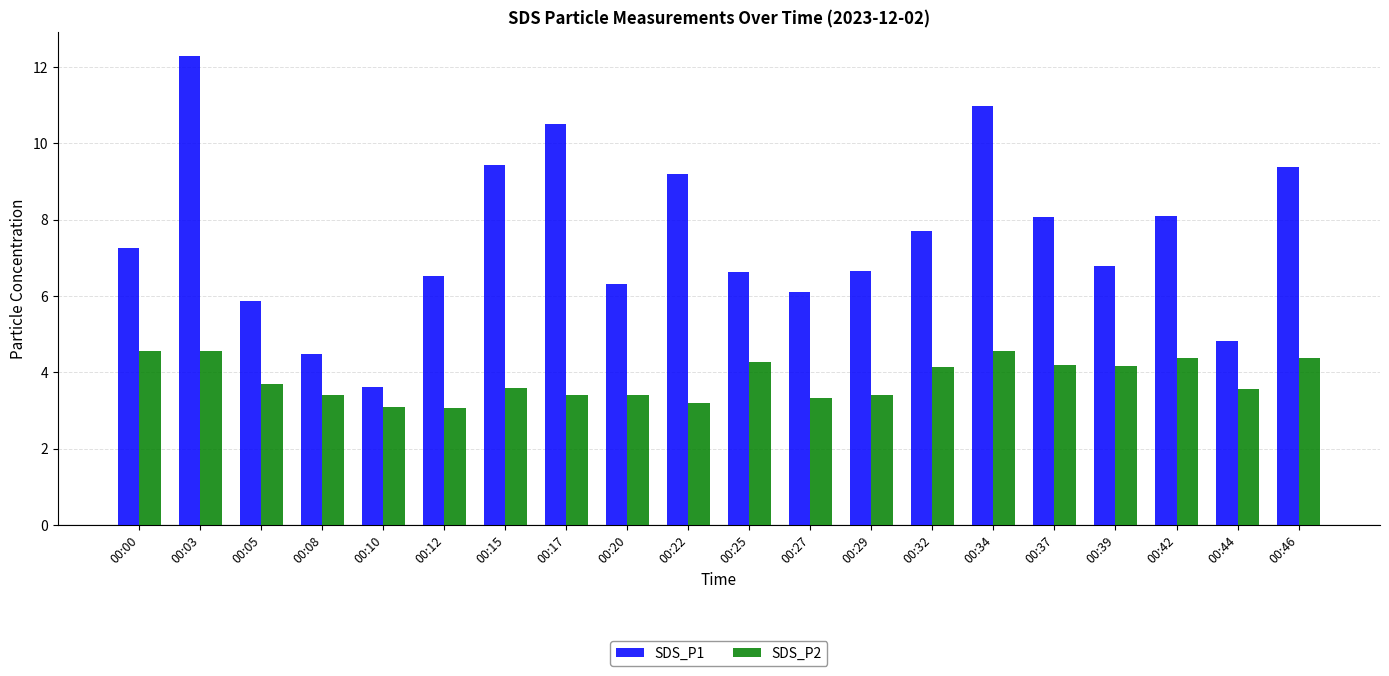

List the series in order of their peak value, lowest first.

SDS_P2, SDS_P1